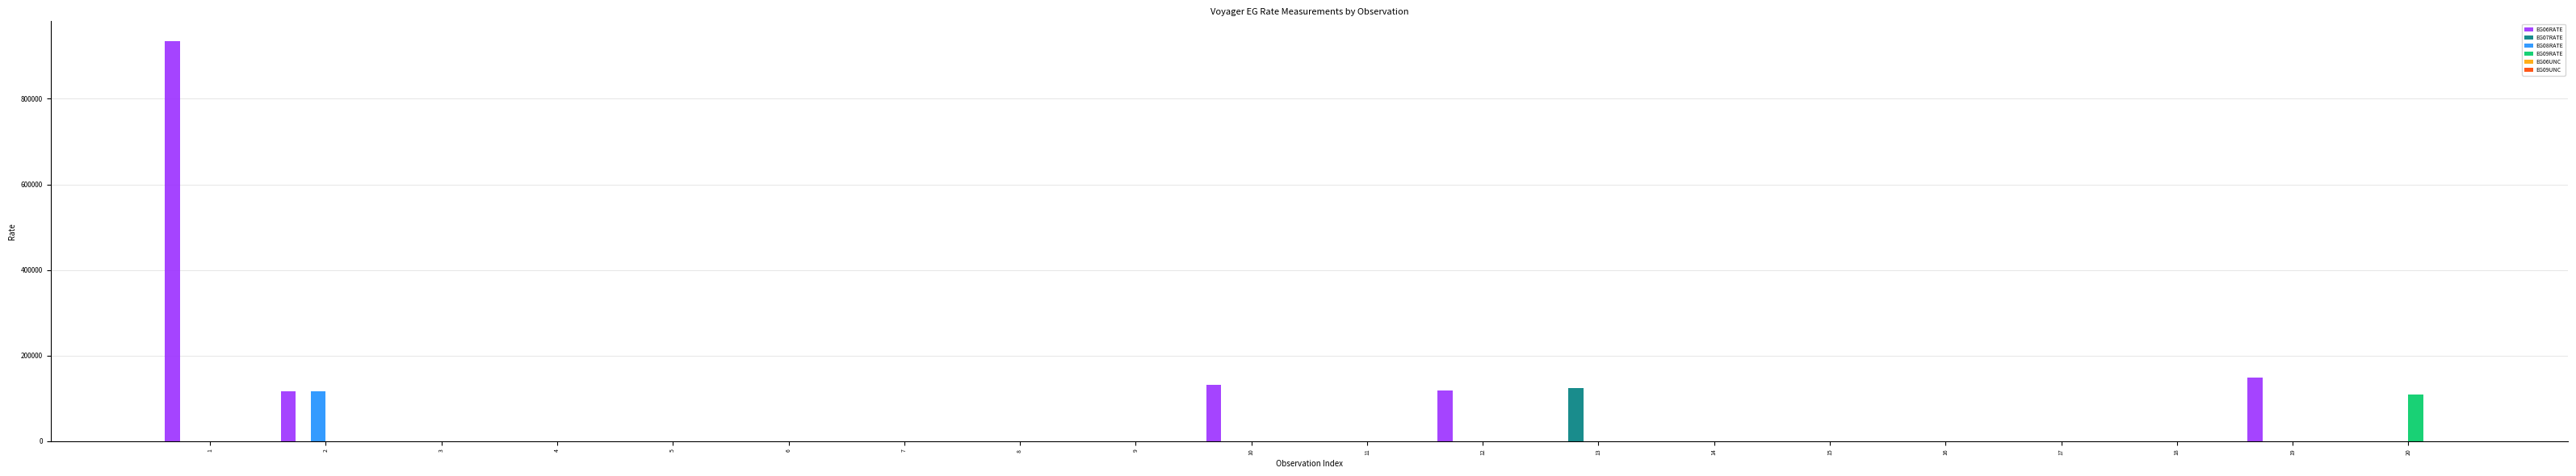

What is the sum of the EG06RATE values at 1 and 14?

934400.0